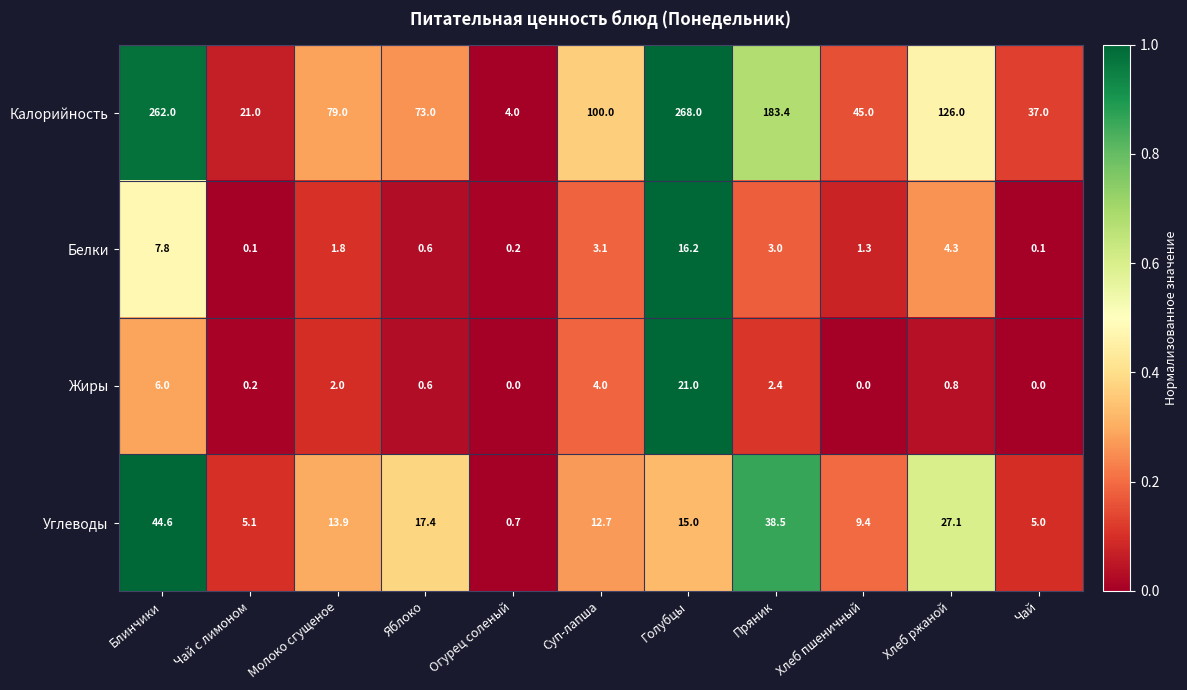

True or false: Углеводы has a value of 38.5 at Пряник.

True